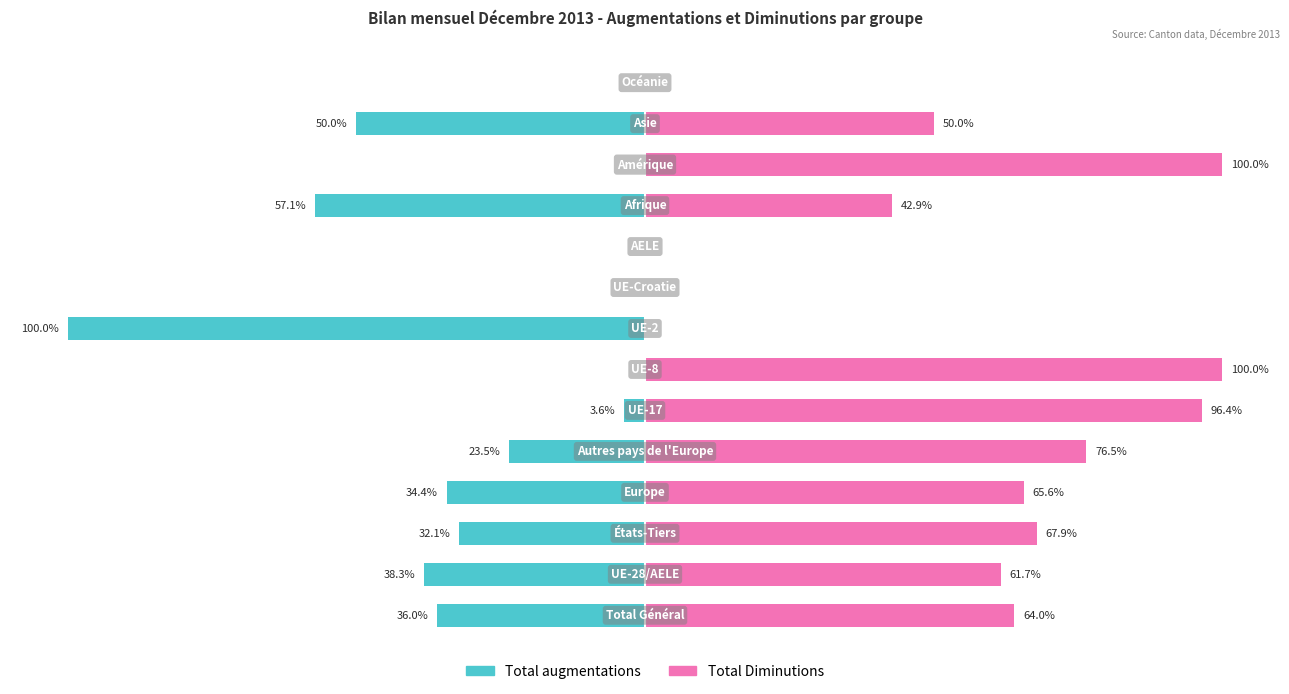

List the series in order of their overall mean, highest first.

Total Diminutions, Total augmentations